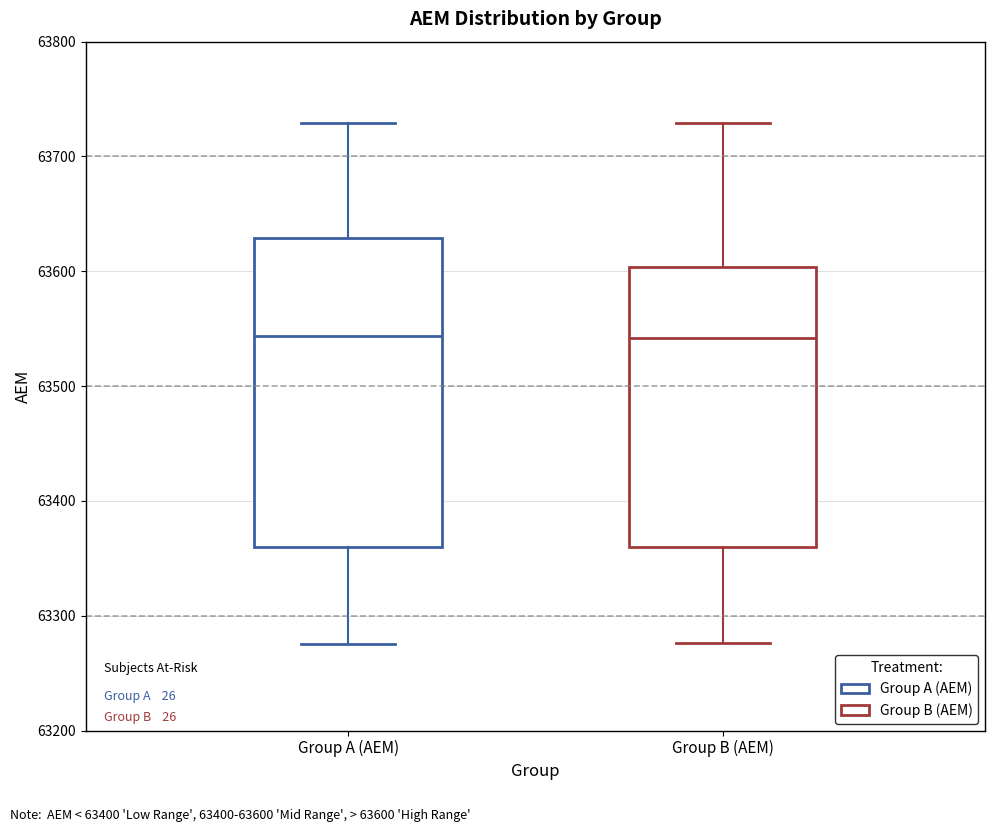

Comparing the boxes themselves (not the whiskers), which one is the tallest?

Group A (ΑΕΜ)